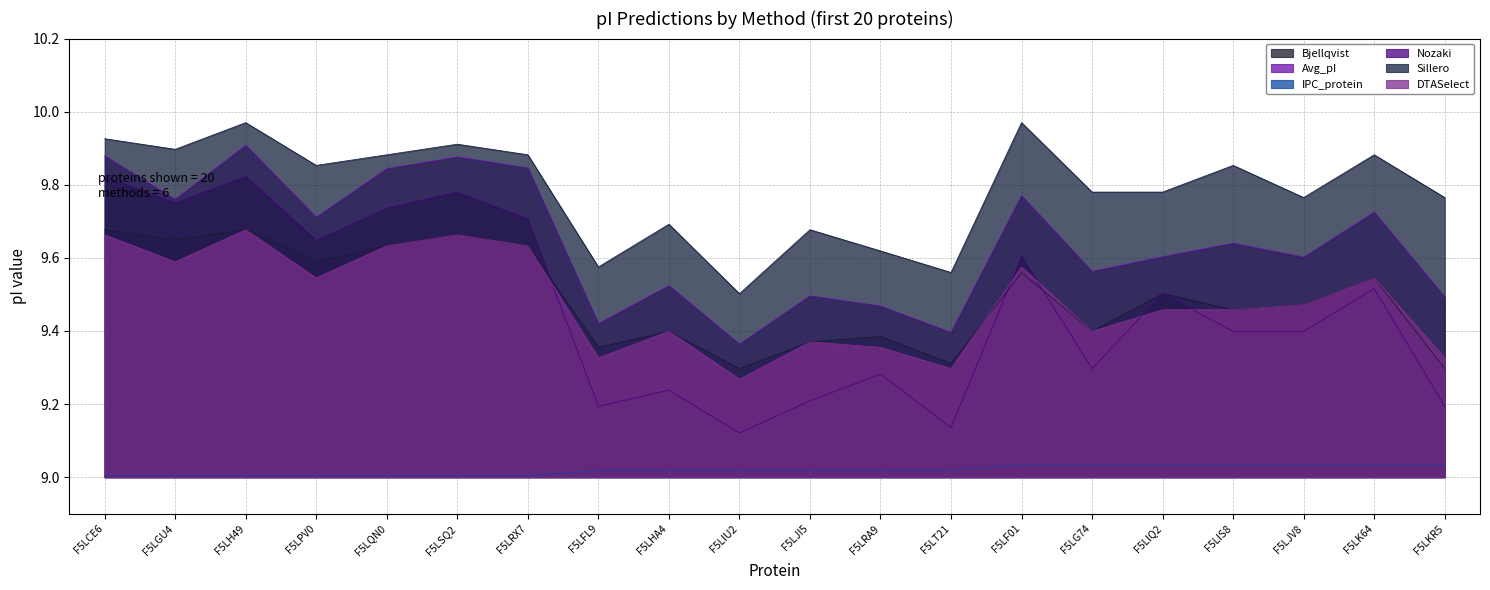

True or false: Avg_pI and IPC_protein cross at least once.

False